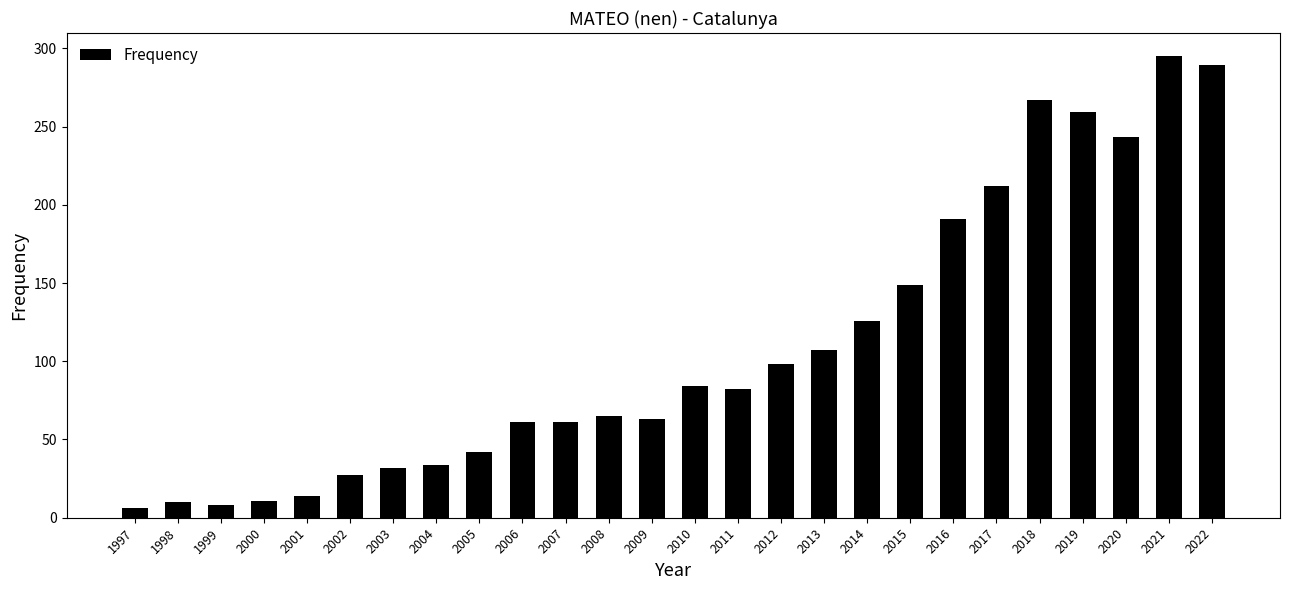

The chart shows a value of 32 at 2003. True or false?

True